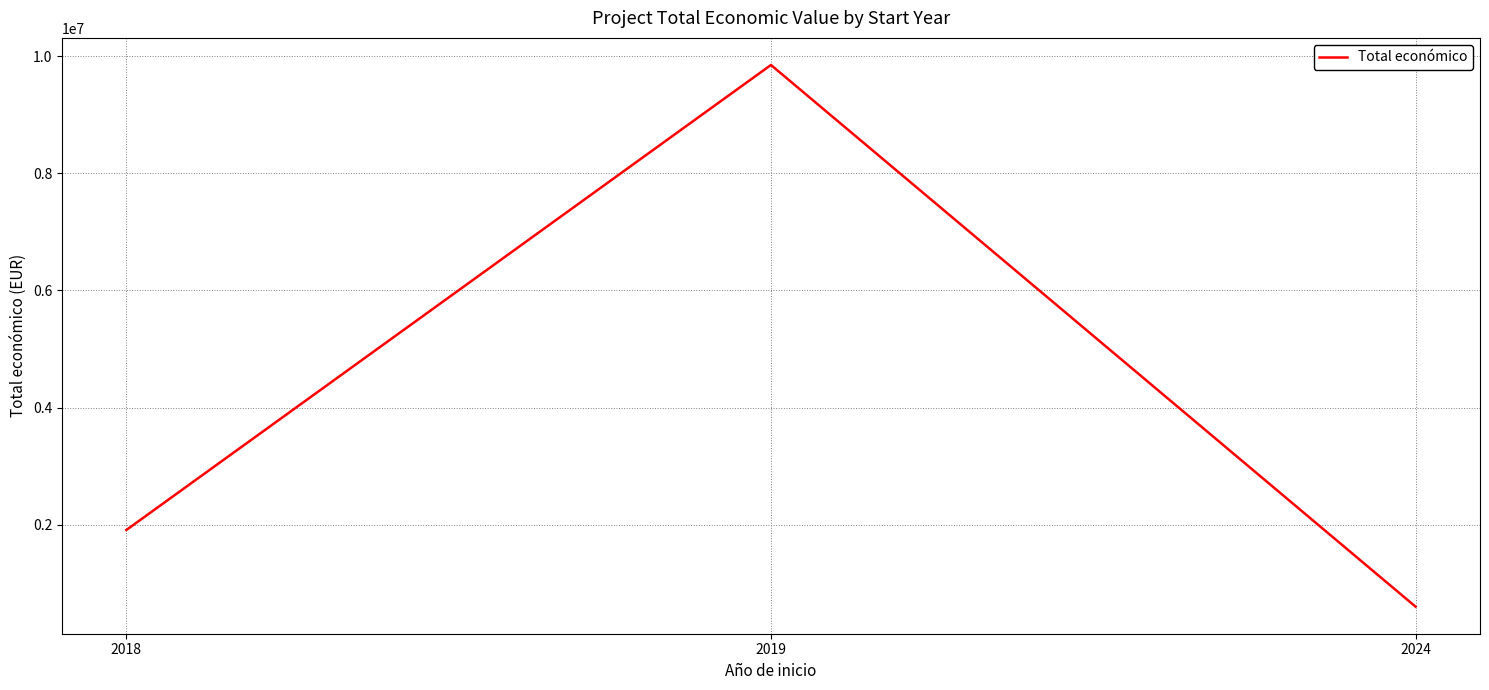

What is the greatest value displayed?

9847932.0